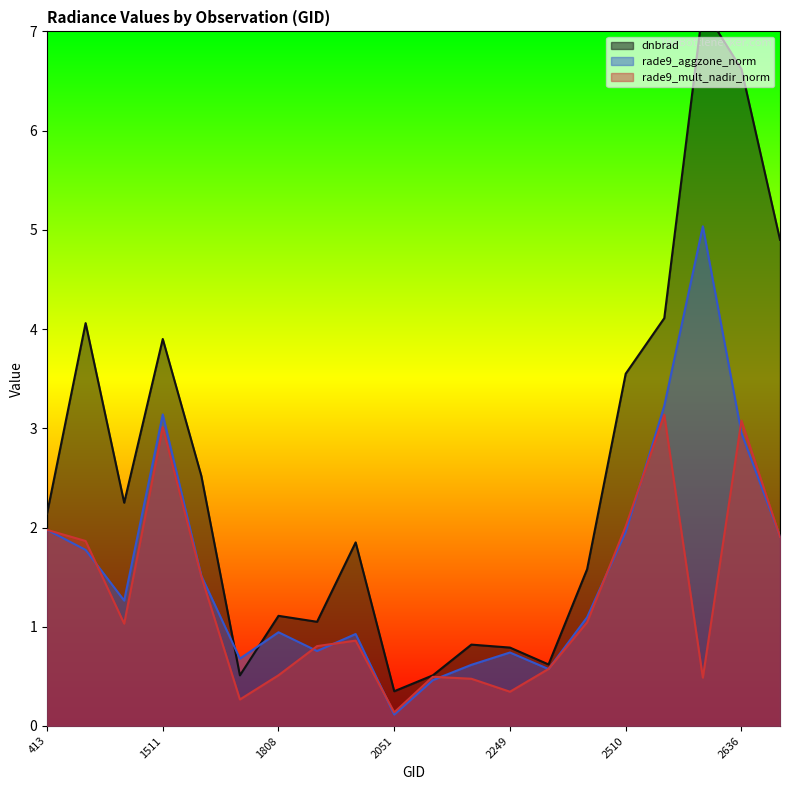

In rade9_aggzone_norm, how many points are higher than both neighbors (excluding endpoints)?

5